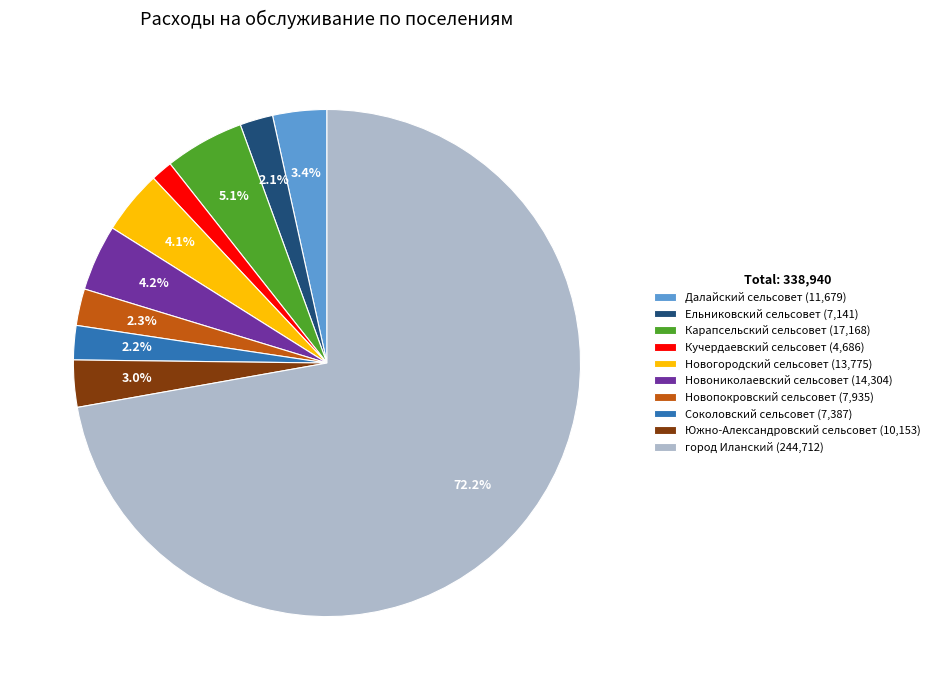

Which category accounts for the majority?

город Иланский